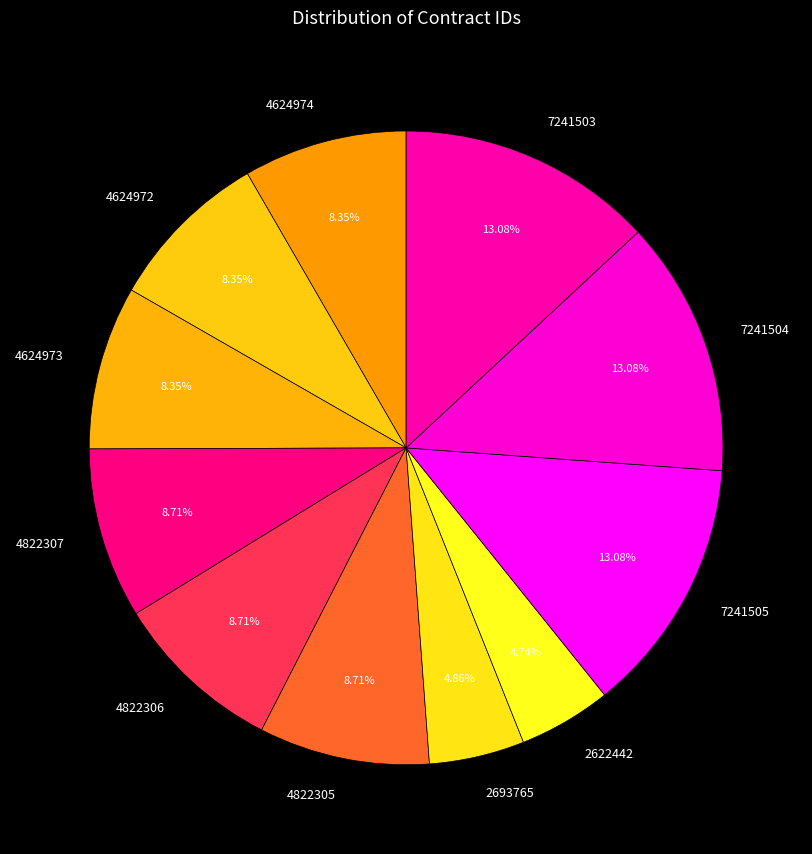

What percentage is NOT represented by 4822307?

91.3%